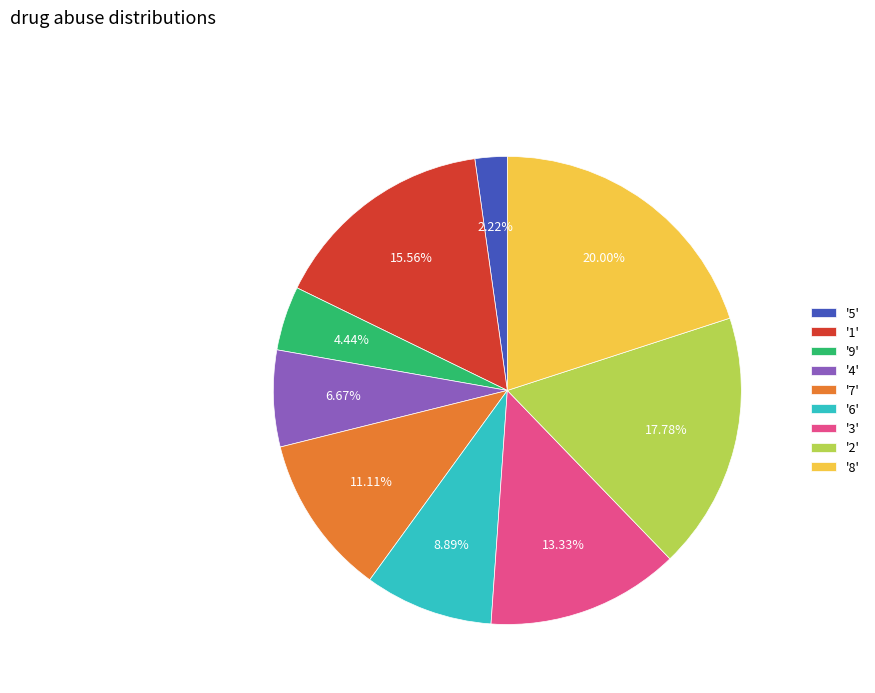

To the nearest percent, what is the difference between the largest and smallest slice percentages?

18%